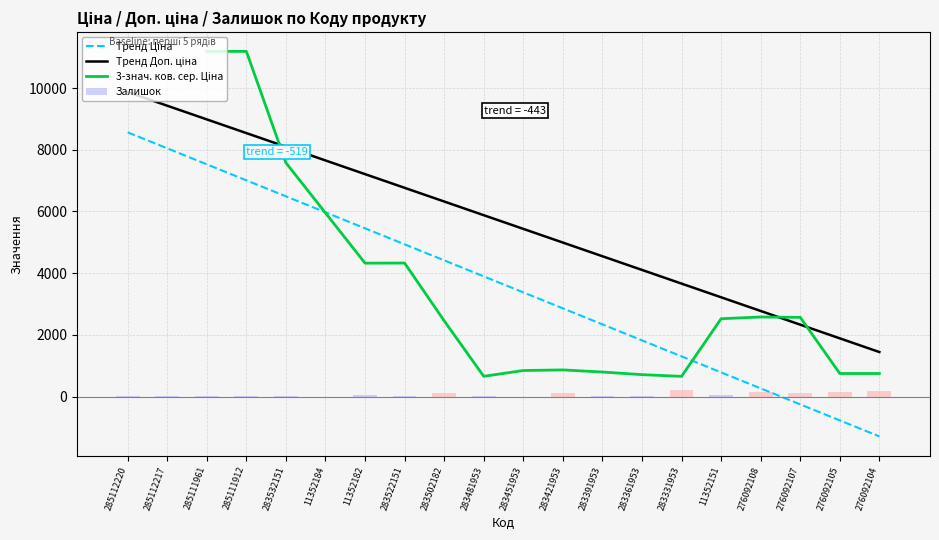

Which has a higher value, 283361953 or 276092105?

283361953